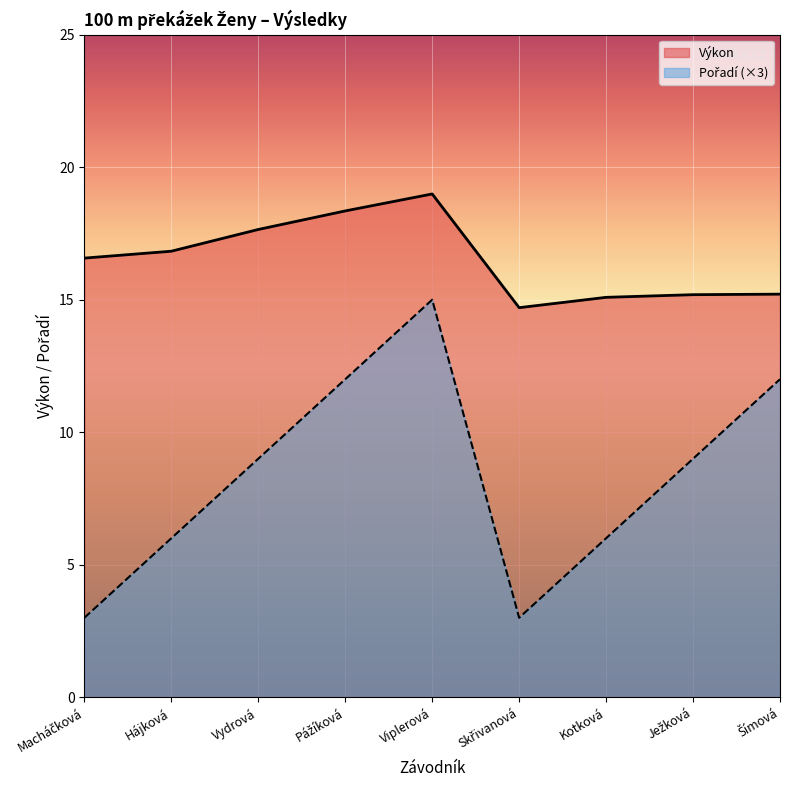

Reading right to left, transcribe all the data shown in this chart.

Výkon: 15.2	15.2	15.1	14.7	19.0	18.4	17.6	16.8	16.6
Pořadí: 12.0	9.0	6.0	3.0	15.0	12.0	9.0	6.0	3.0